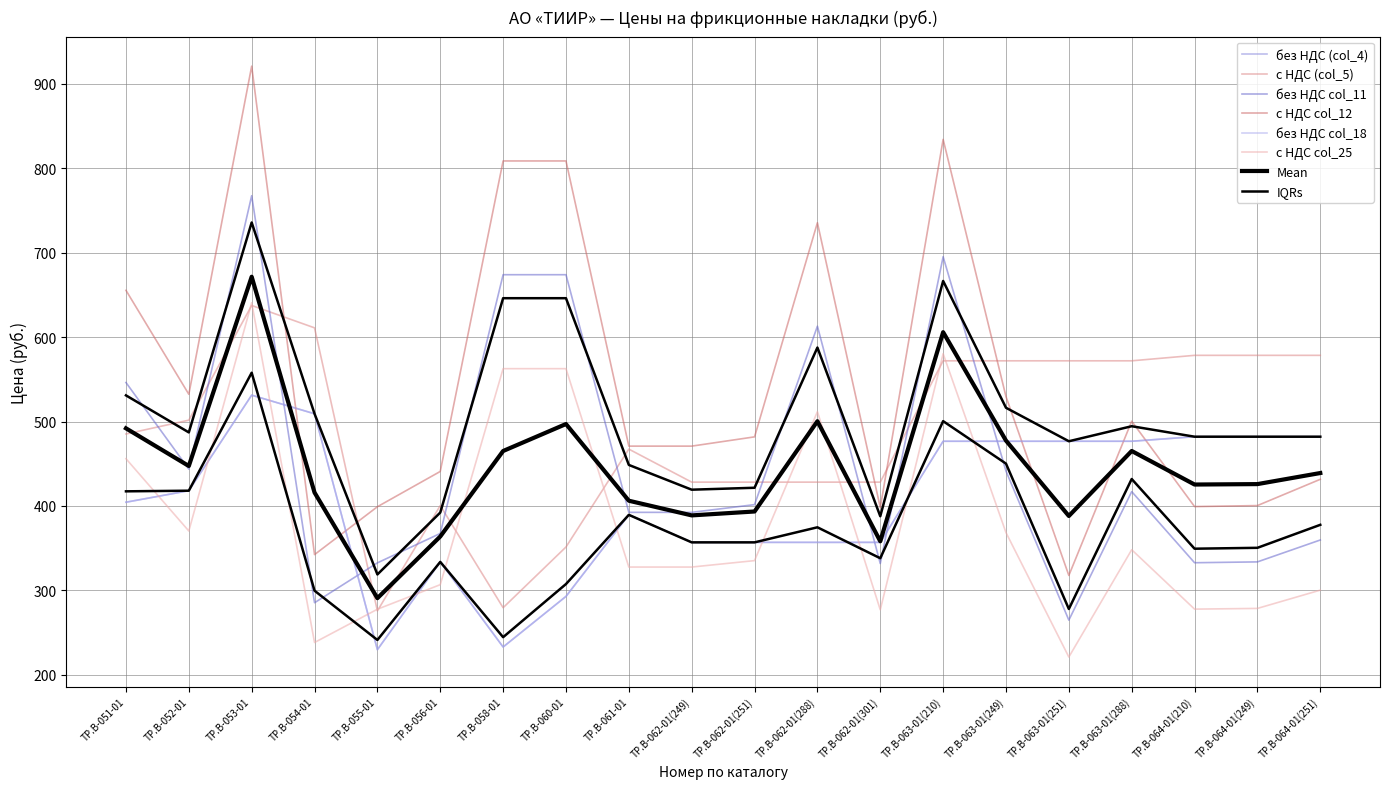

True or false: с НДС col_25 has a value of 327.5 at ТР.B-061-01.

True